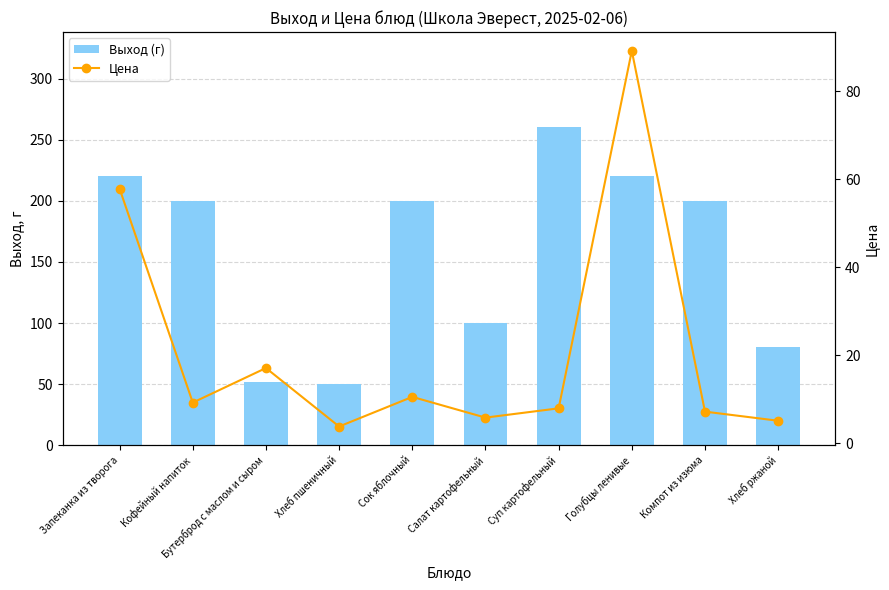

Is it true that Выход (г) equals 291.2 at Голубцы ленивые?

False